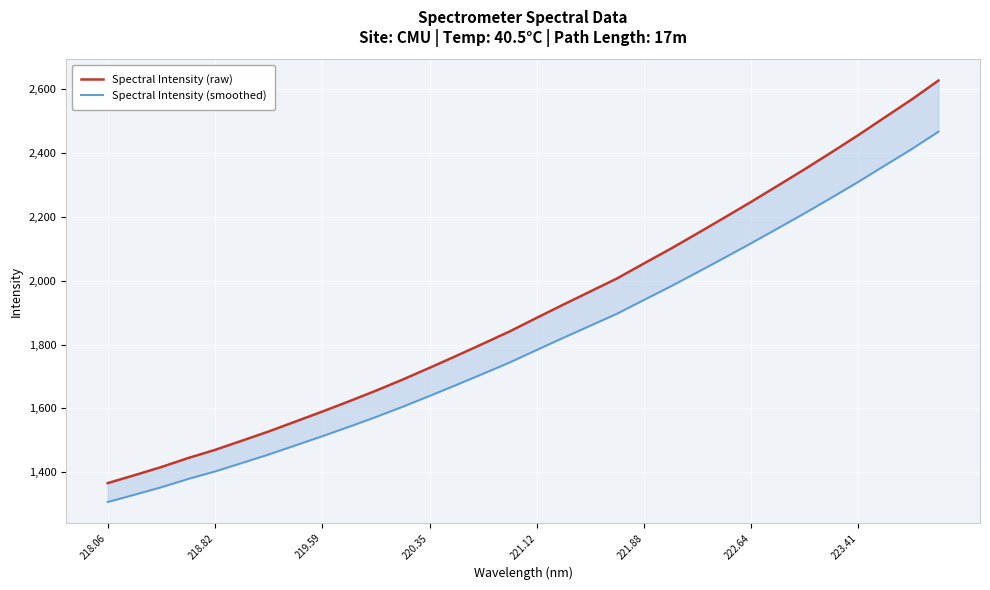

Does the chart display data point markers on the line(s)?

No